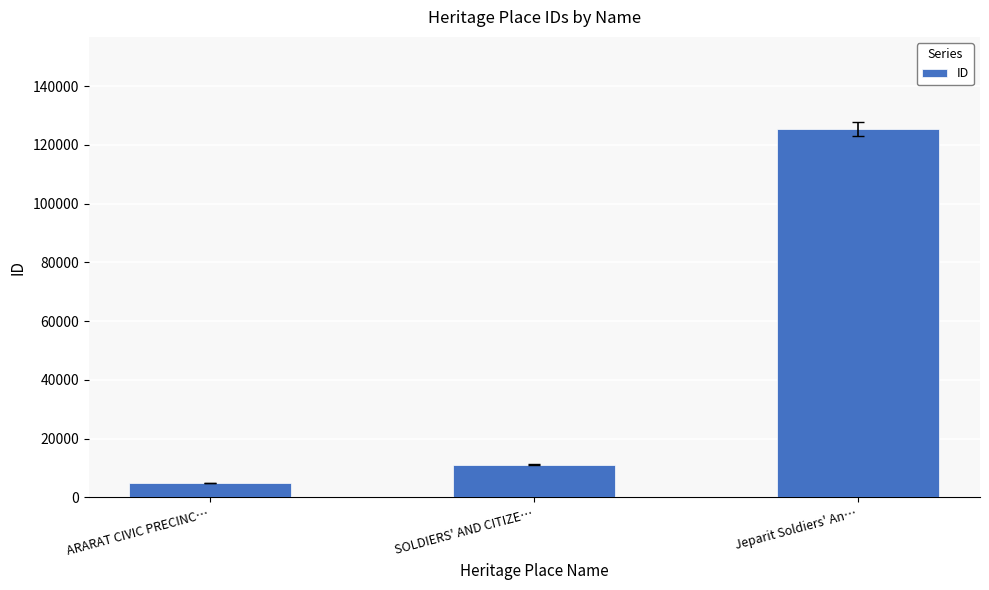

How many values are below 11114?

1